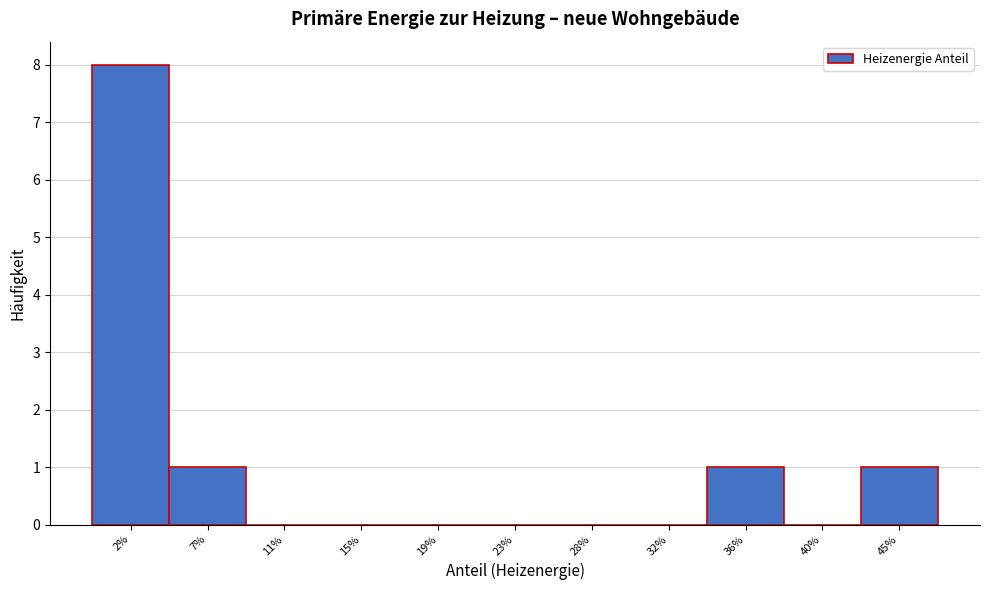

Reading left to right, extract all data points from this chart.

2%=8	7%=1	11%=0	15%=0	19%=0	23%=0	28%=0	32%=0	36%=1	40%=0	45%=1